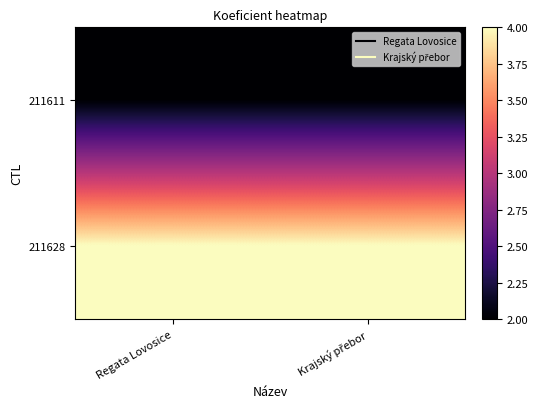

Reading left to right, transcribe all the data shown in this chart.

211611: Regata Lovosice=2	Krajský přebor=2
211628: Regata Lovosice=4	Krajský přebor=4